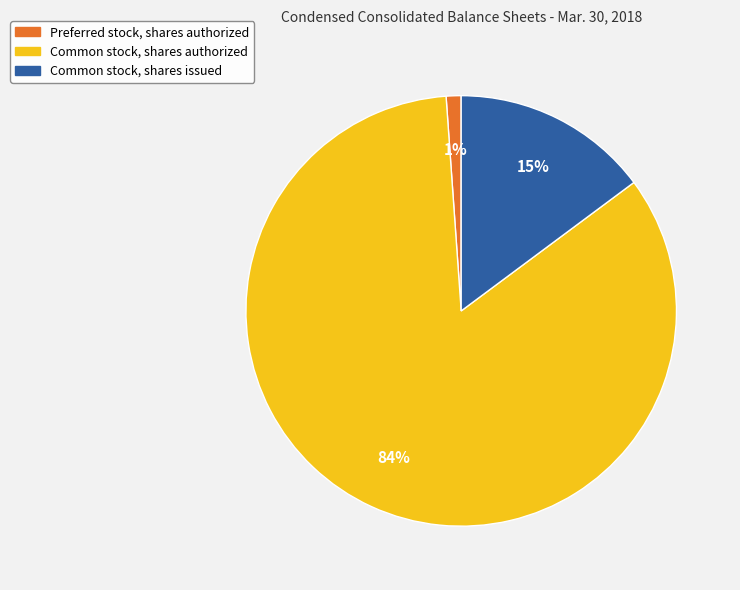

Which category has the biggest portion of the pie?

Common stock, shares authorized